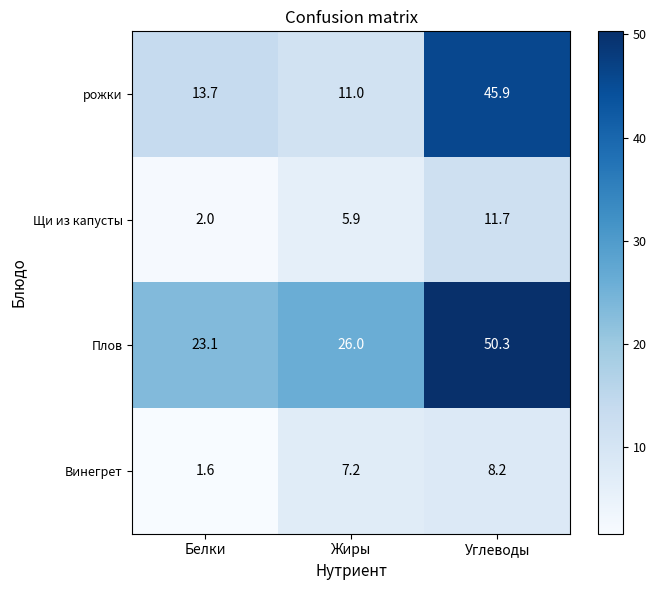

What is the difference between the Щи из капусты values at Белки and Углеводы?

9.7